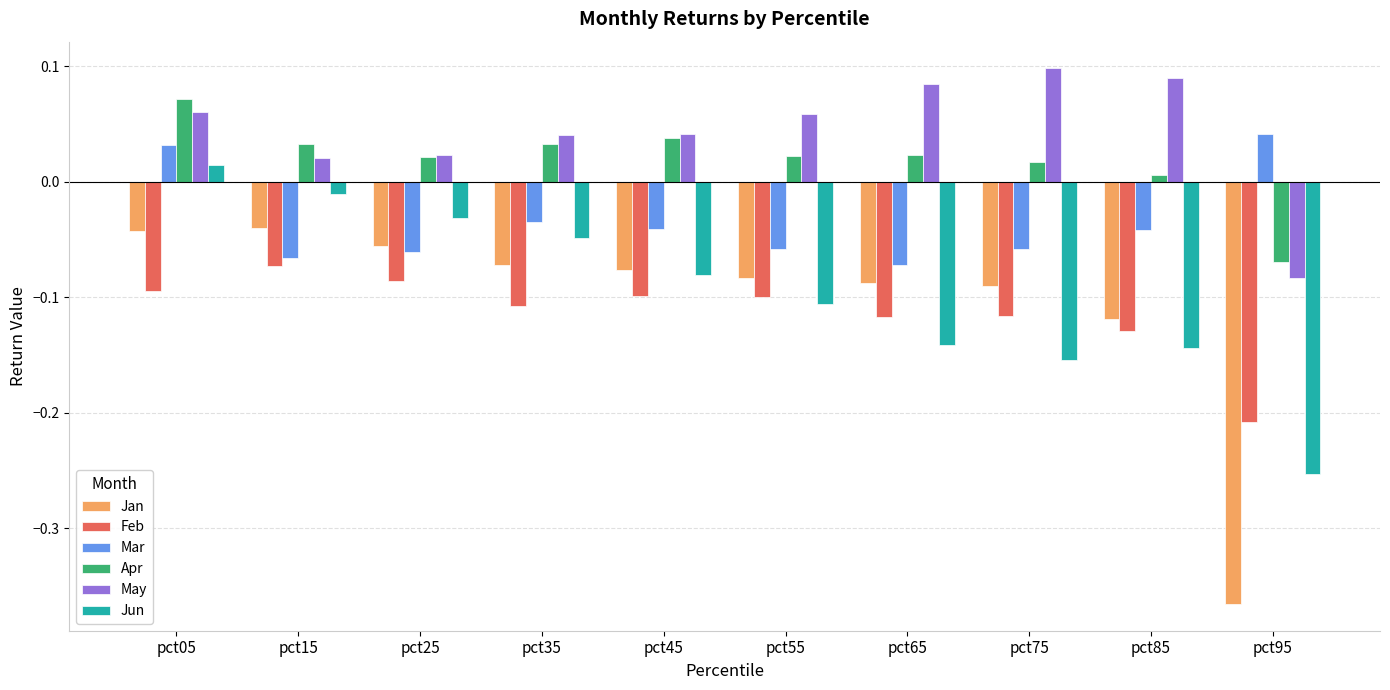

At which label does Feb reach its peak?

pct15